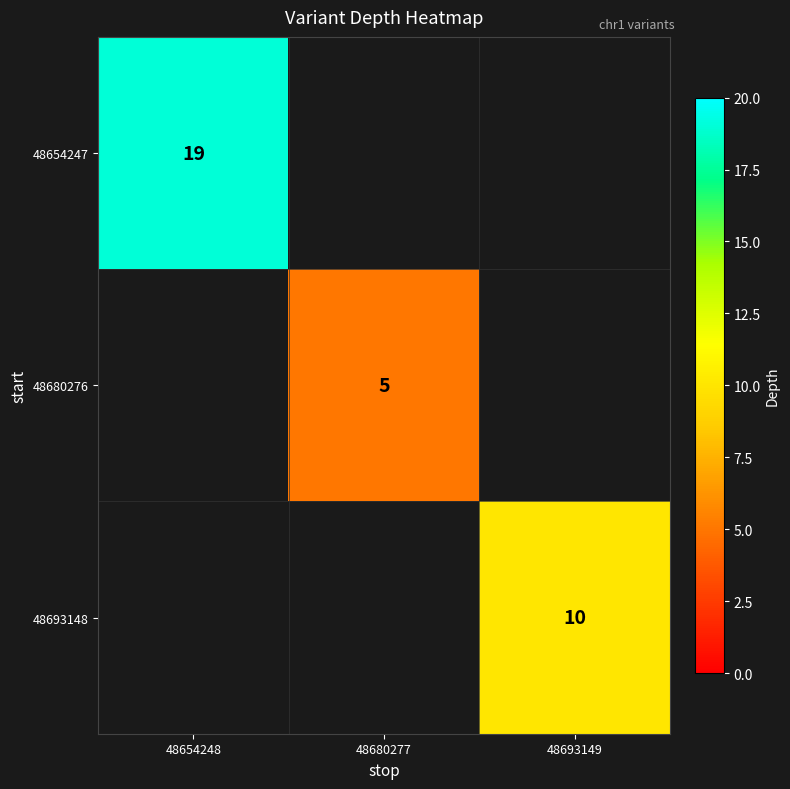

True or false: 48654247 has a value of 19 at 48654248.

True